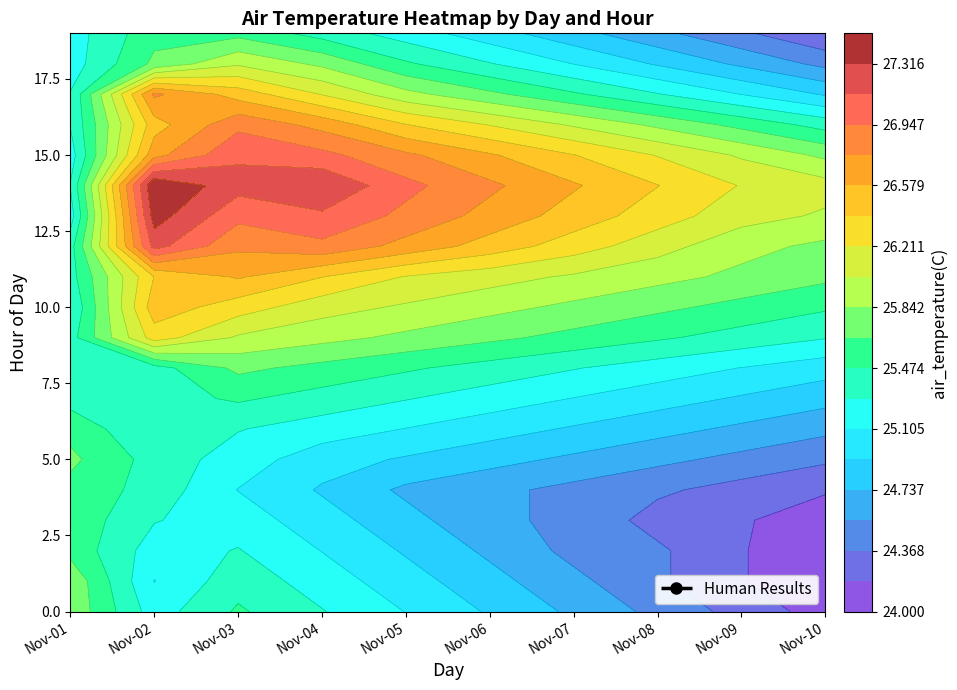

Approximately how many times larger is the value at Nov-09 compared to Nov-01?

0.9